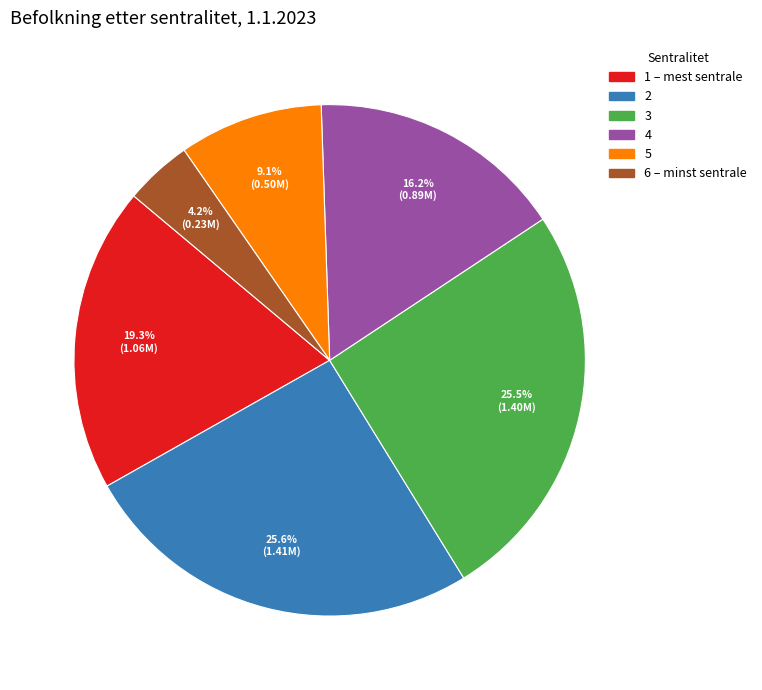

What percentage is the 2 slice, to the nearest percent?

26%